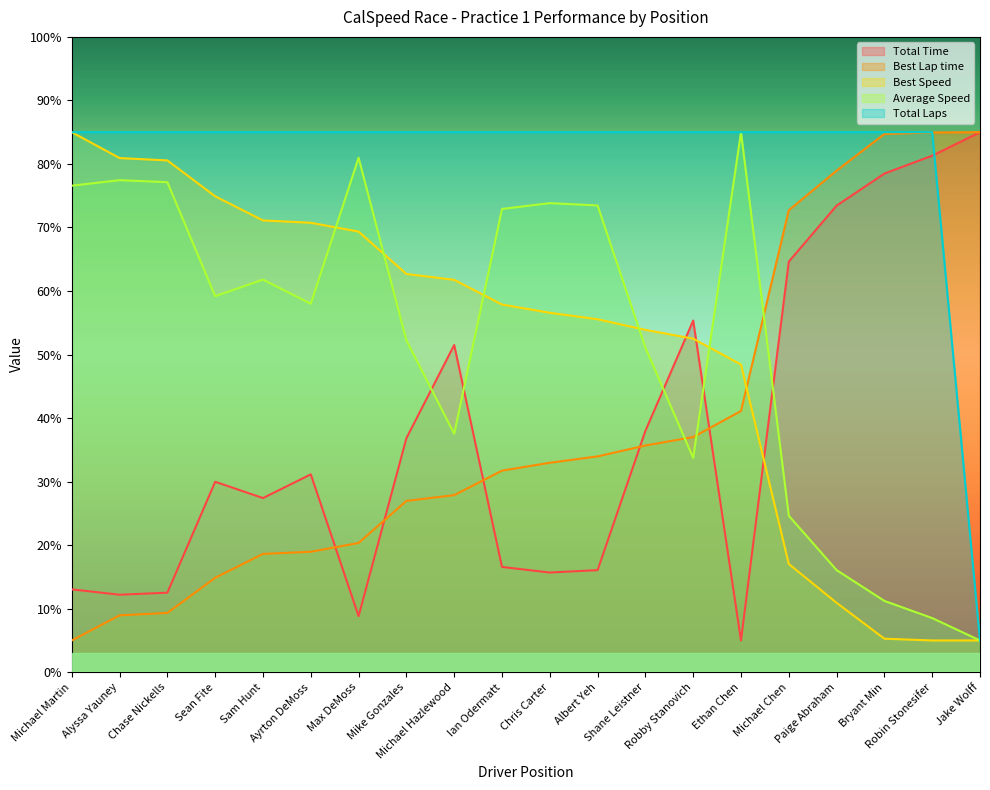

Reading right to left, extract all data points from this chart.

Total Time: Jake Wolff=85.0	Robin Stonesifer=81.3	Bryant Min=78.5	Paige Abraham=73.4	Michael Chen=64.6	Ethan Chen=5.0	Robby Stanovich=55.3	Shane Leistner=38.0	Albert Yeh=16.1	Chris Carter=15.7	Ian Odermatt=16.6	Michael Hazlewood=51.5	Mike Gonzales=36.8	Max DeMoss=8.8	Ayrton DeMoss=31.1	Sam Hunt=27.4	Sean Fite=30.0	Chase Nickells=12.5	Alyssa Yauney=12.2	Michael Martin=13.0
Best Lap time: Jake Wolff=85.0	Robin Stonesifer=85.0	Bryant Min=84.7	Paige Abraham=78.9	Michael Chen=72.7	Ethan Chen=41.1	Robby Stanovich=37.0	Shane Leistner=35.7	Albert Yeh=34.0	Chris Carter=33.0	Ian Odermatt=31.7	Michael Hazlewood=27.9	Mike Gonzales=27.0	Max DeMoss=20.3	Ayrton DeMoss=19.0	Sam Hunt=18.6	Sean Fite=14.9	Chase Nickells=9.3	Alyssa Yauney=9.0	Michael Martin=5.0
Best Speed: Jake Wolff=5.0	Robin Stonesifer=5.0	Bryant Min=5.3	Paige Abraham=10.9	Michael Chen=17.0	Ethan Chen=48.4	Robby Stanovich=52.5	Shane Leistner=53.9	Albert Yeh=55.6	Chris Carter=56.6	Ian Odermatt=57.9	Michael Hazlewood=61.8	Mike Gonzales=62.7	Max DeMoss=69.4	Ayrton DeMoss=70.7	Sam Hunt=71.1	Sean Fite=74.9	Chase Nickells=80.6	Alyssa Yauney=80.9	Michael Martin=85.0
Average Speed: Jake Wolff=5.0	Robin Stonesifer=8.5	Bryant Min=11.2	Paige Abraham=16.1	Michael Chen=24.6	Ethan Chen=85.0	Robby Stanovich=33.7	Shane Leistner=51.1	Albert Yeh=73.5	Chris Carter=73.8	Ian Odermatt=72.9	Michael Hazlewood=37.5	Mike Gonzales=52.2	Max DeMoss=81.0	Ayrton DeMoss=58.0	Sam Hunt=61.8	Sean Fite=59.2	Chase Nickells=77.1	Alyssa Yauney=77.4	Michael Martin=76.6
Total Laps: Jake Wolff=5.0	Robin Stonesifer=85.0	Bryant Min=85.0	Paige Abraham=85.0	Michael Chen=85.0	Ethan Chen=85.0	Robby Stanovich=85.0	Shane Leistner=85.0	Albert Yeh=85.0	Chris Carter=85.0	Ian Odermatt=85.0	Michael Hazlewood=85.0	Mike Gonzales=85.0	Max DeMoss=85.0	Ayrton DeMoss=85.0	Sam Hunt=85.0	Sean Fite=85.0	Chase Nickells=85.0	Alyssa Yauney=85.0	Michael Martin=85.0